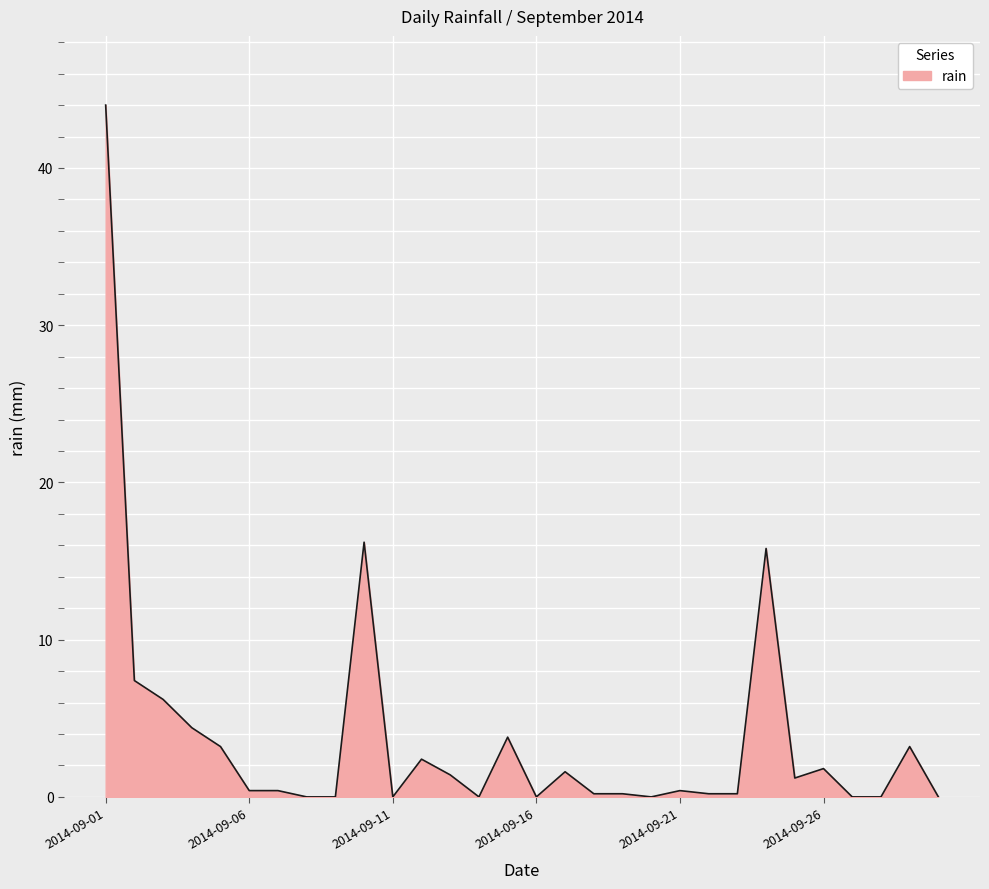

What is the greatest value displayed?

44.0